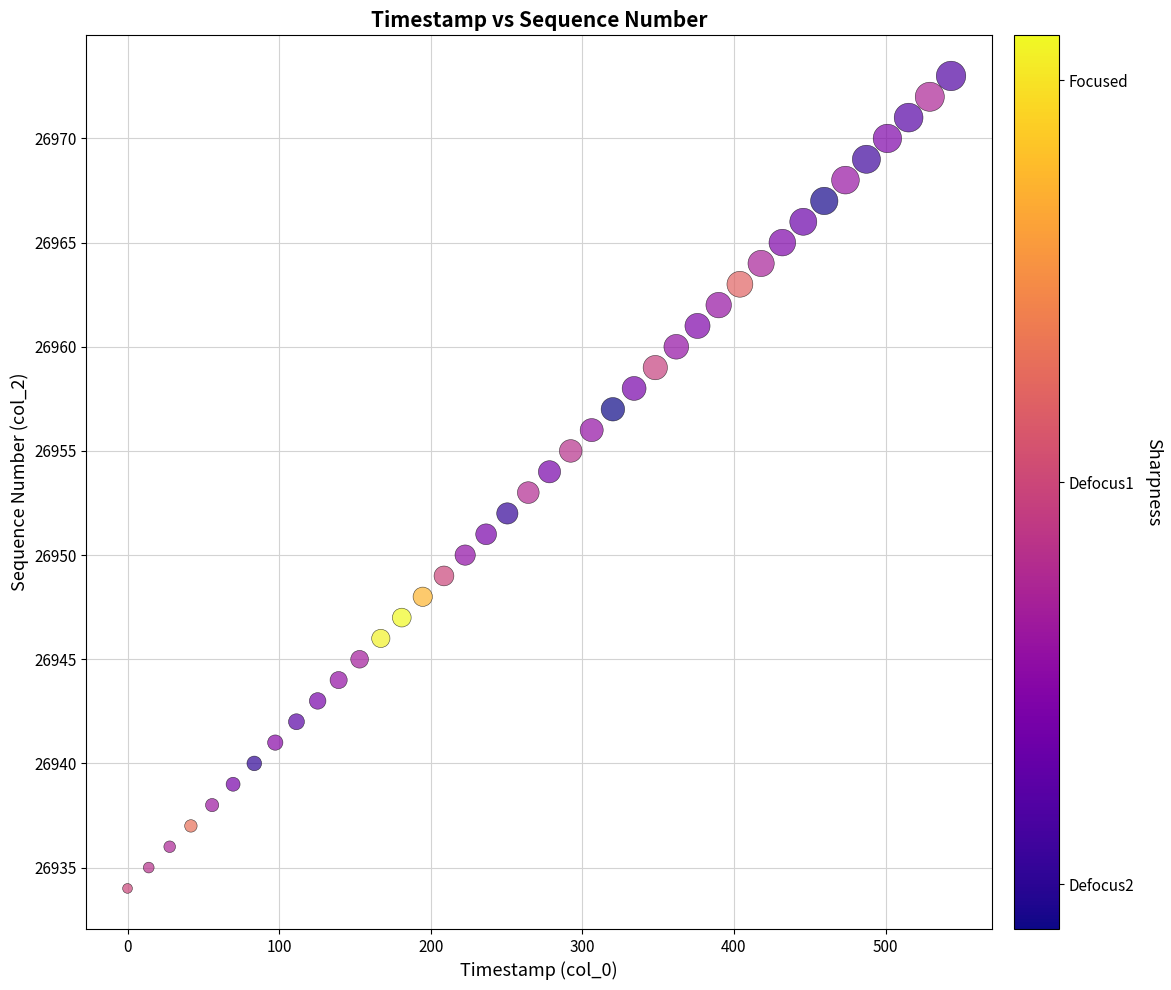

What is the range of Y values (max minus min)?

39